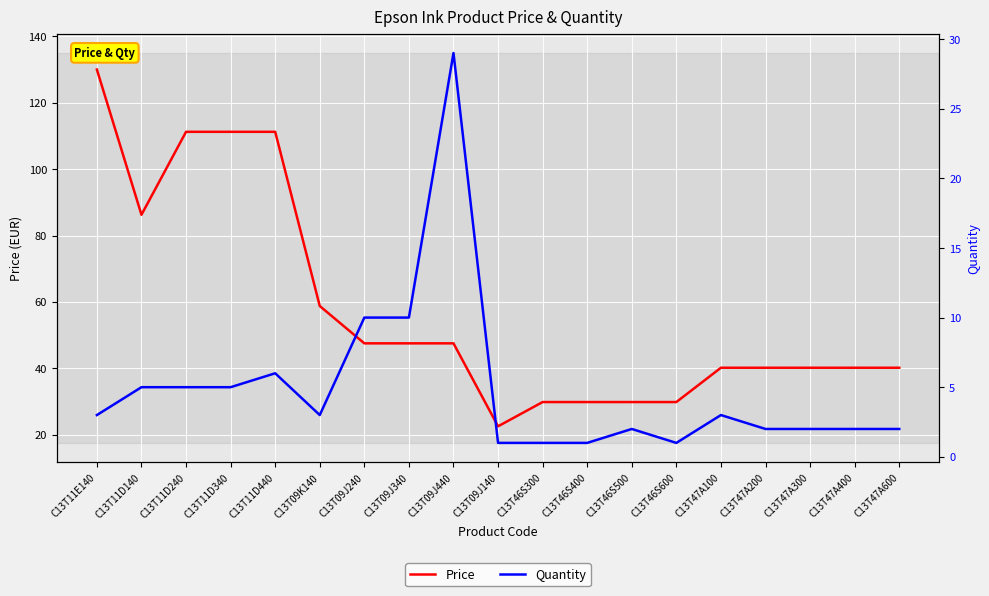

How many data points does each series have?

19